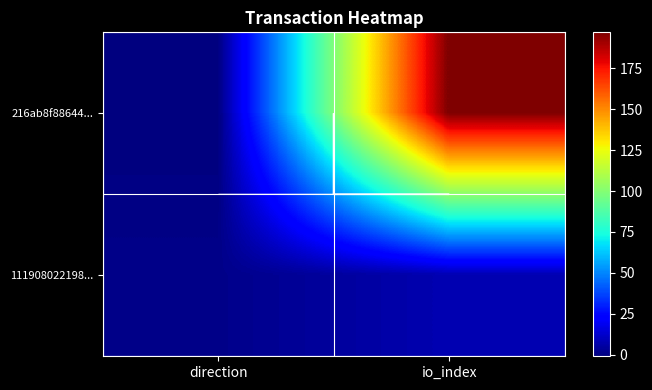

At direction, list the series in order from largest to smallest.

111908022198..., 216ab8f88644...